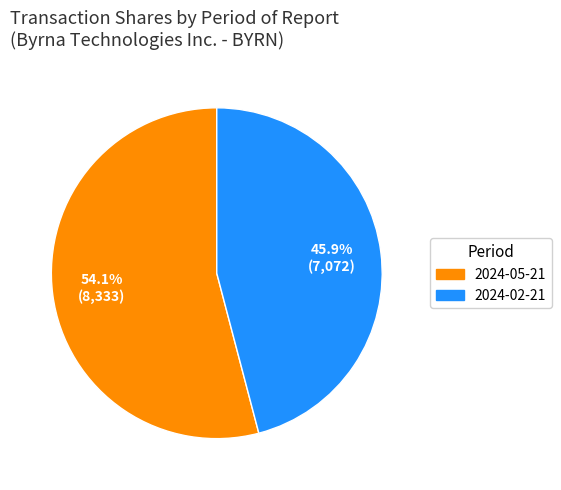

Do 2024-05-21 and 2024-02-21 together represent more than half of the pie?

Yes